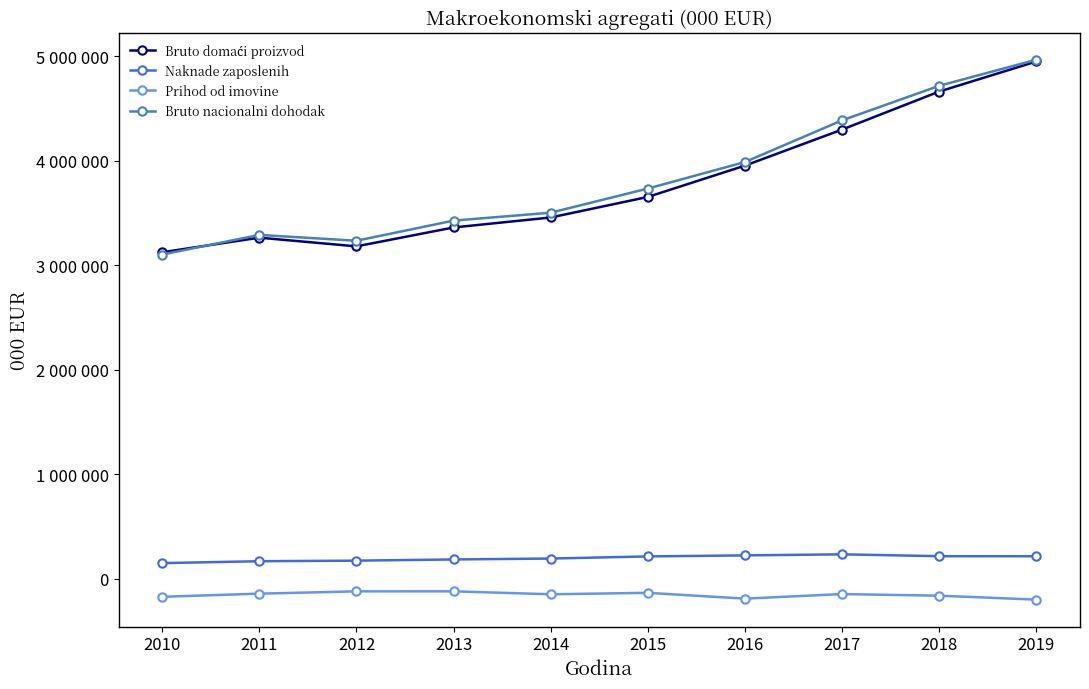

Which series has the largest total across all categories?

Bruto nacionalni dohodak